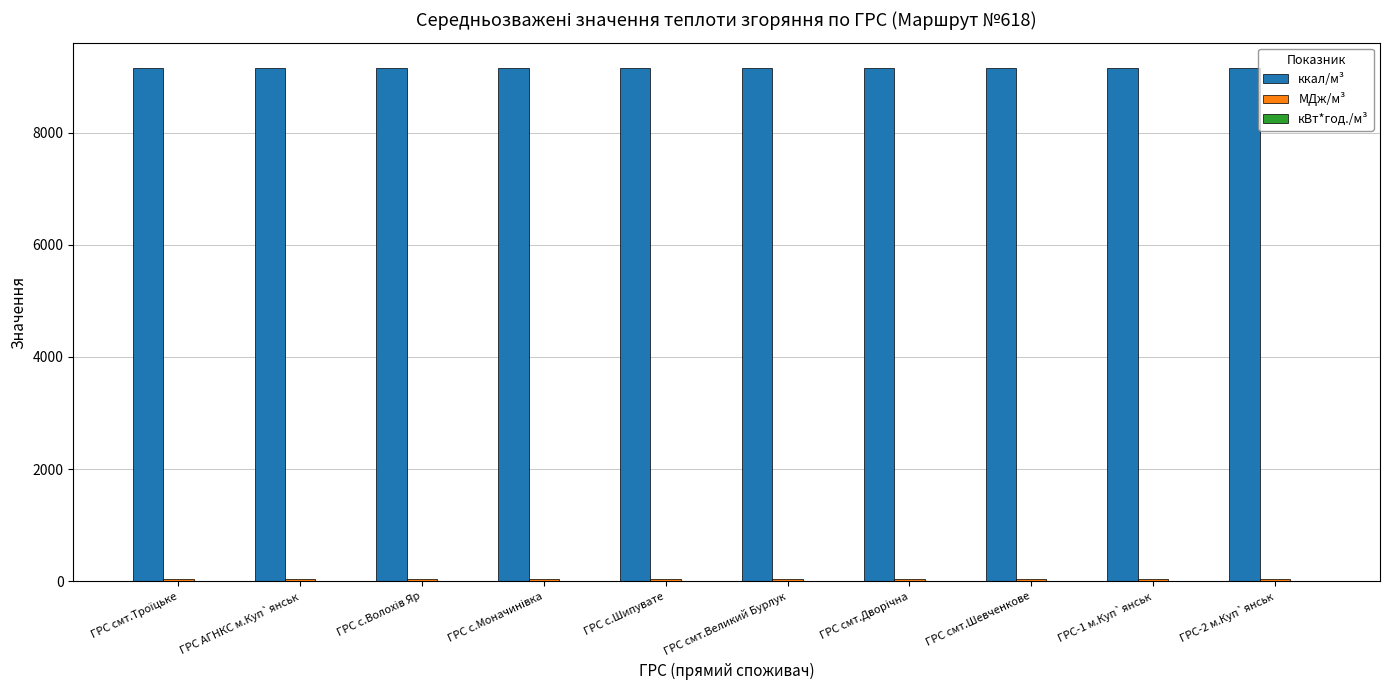

The value of ккал/м³ at ГРС с.Шипувате is 3684.2. True or false?

False